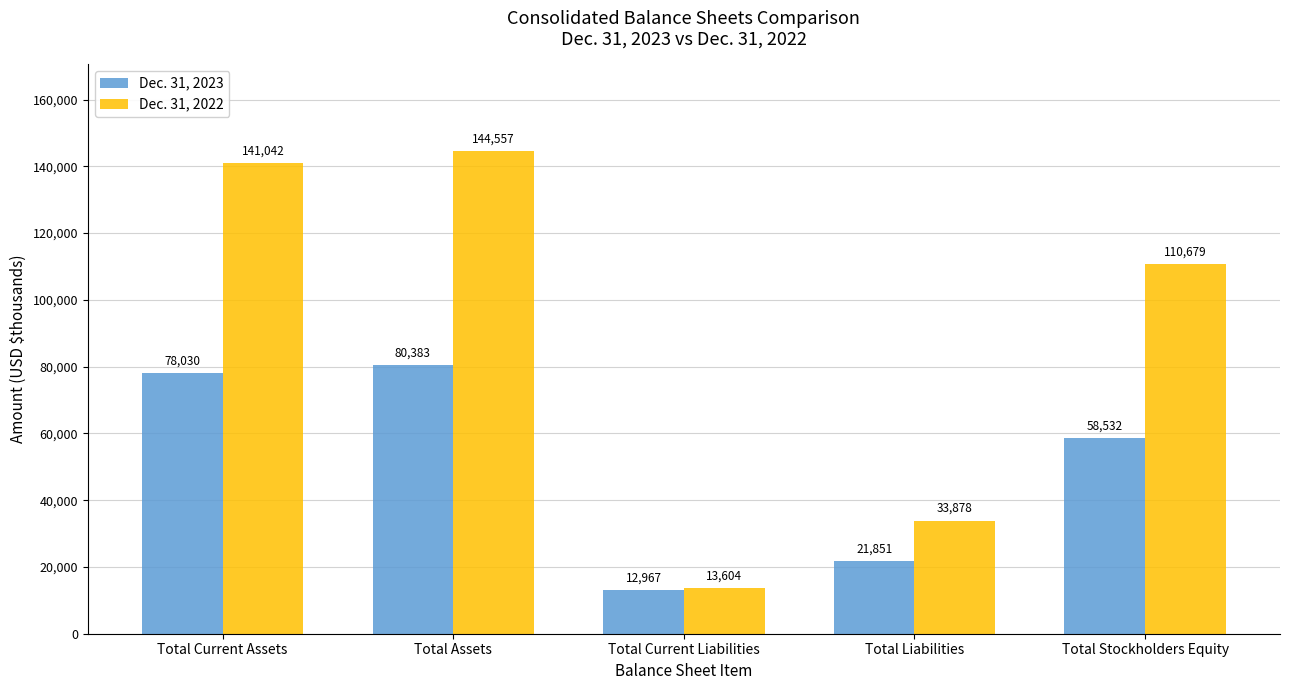

What is the label of the 2nd bar from the right?

Total Liabilities